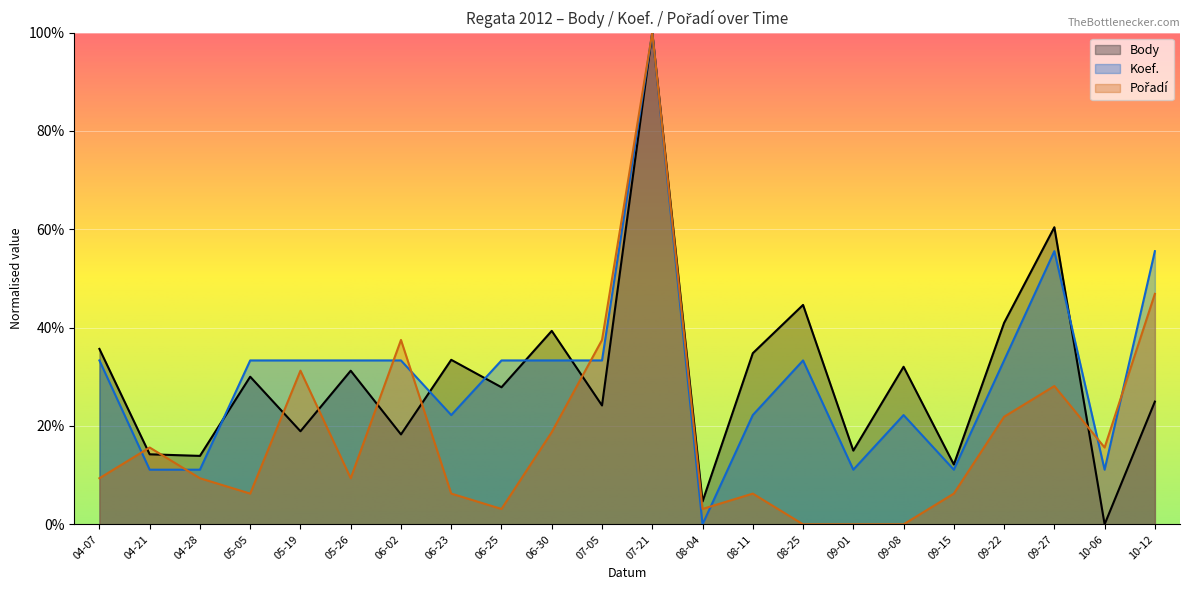

True or false: Koef. has a value of -39.1 at 08-04.

False